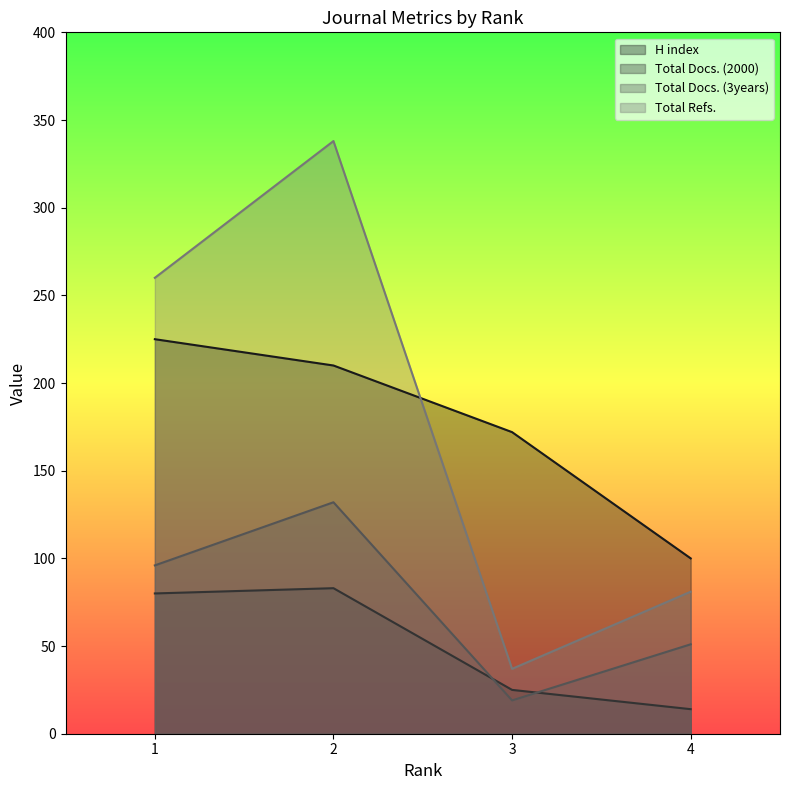

What is the difference between the maximum and minimum values in the Total Docs. (3years) series?

113